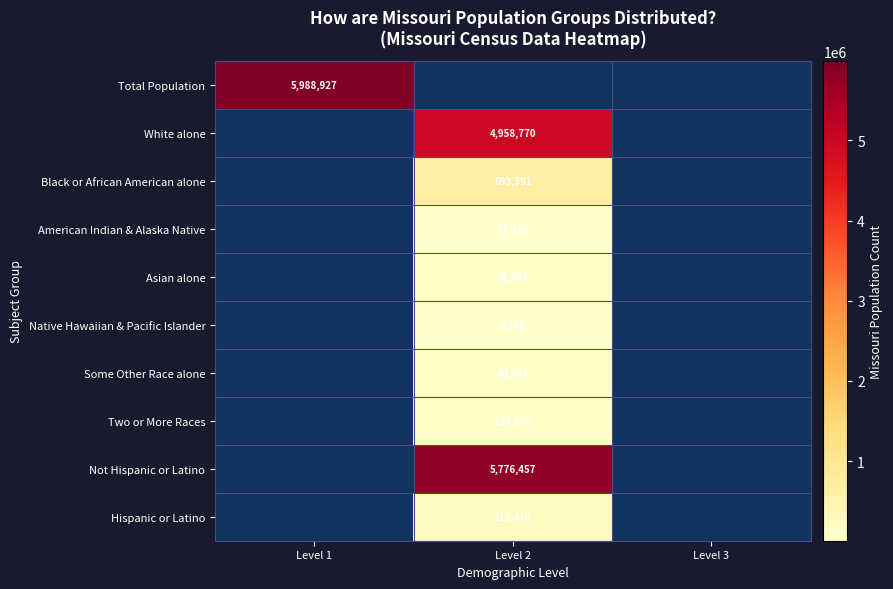

Count the number of data series in this chart.

10